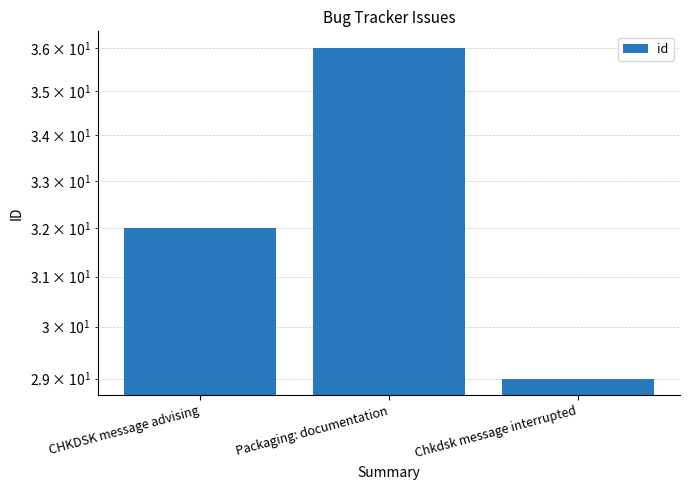

What is the difference between the values at Chkdsk message interrupted and Packaging: documentation?

7